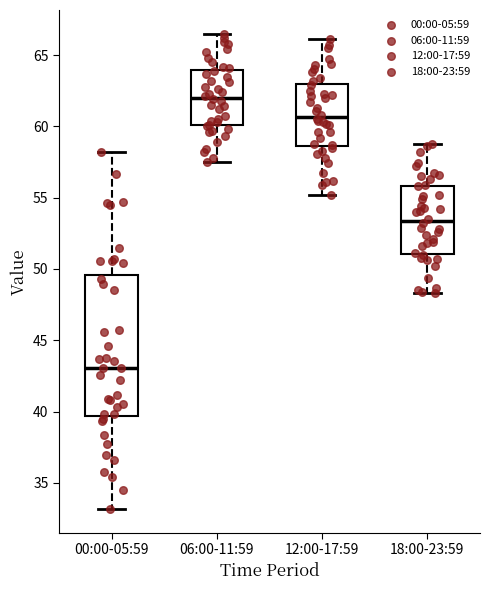

Reading left to right, transcribe this box plot: for each box, give where its median line is, the range the box spans, and where its two whiskers end, as read against the y-axis. The values are not printed on the chart, so give them approximately, as read against the axis.

00:00-05:59: median 43.0, box 39.5 to 49.5, whiskers 33.0 to 58.0
06:00-11:59: median 62.0, box 60.0 to 64.0, whiskers 57.5 to 66.5
12:00-17:59: median 60.5, box 58.5 to 63.0, whiskers 55.0 to 66.0
18:00-23:59: median 53.5, box 51.0 to 56.0, whiskers 48.5 to 59.0